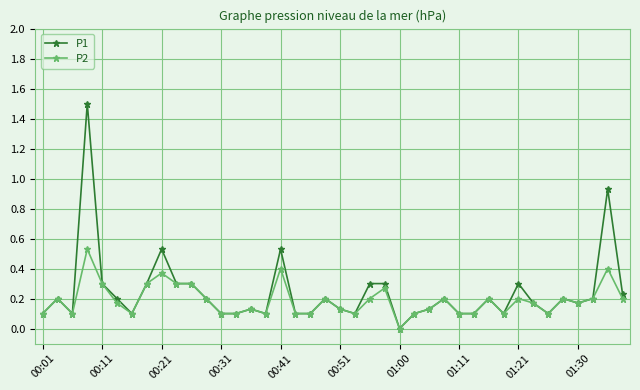

True or false: P1 has more than 1 points higher than both neighbors.

True